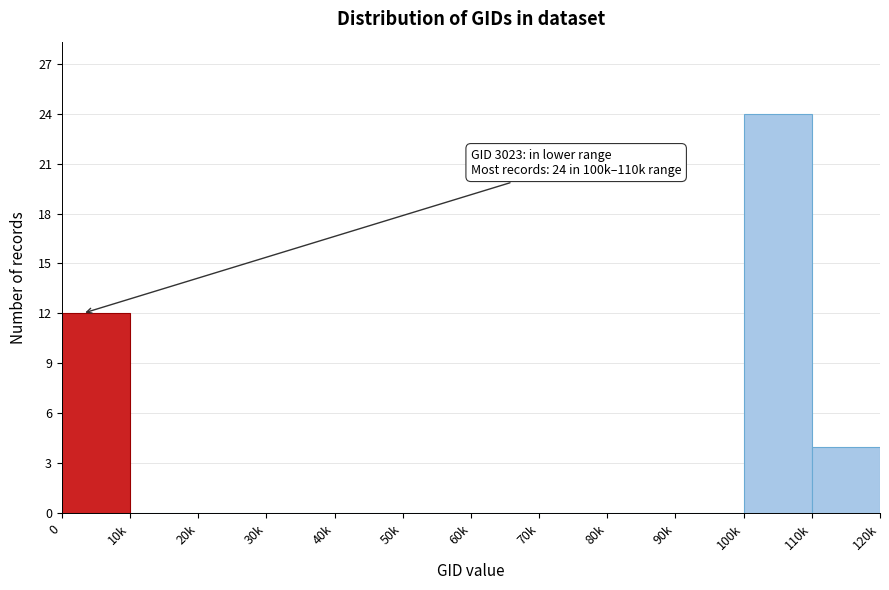

Reading left to right, extract all data points from this chart.

0=12	10k=0	20k=0	30k=0	40k=0	50k=0	60k=0	70k=0	80k=0	90k=0	100k=24	110k=4